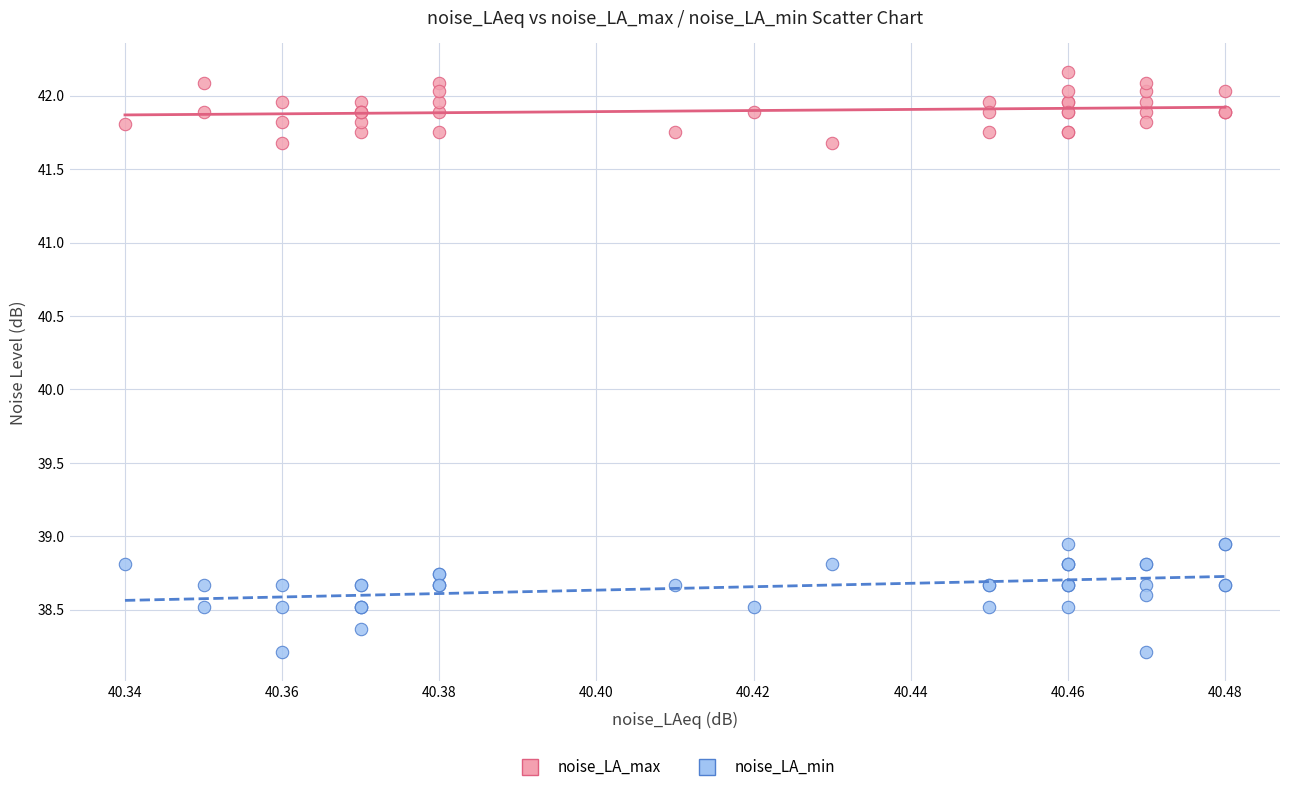

Which series has the largest Y range (max minus min)?

noise_LA_min